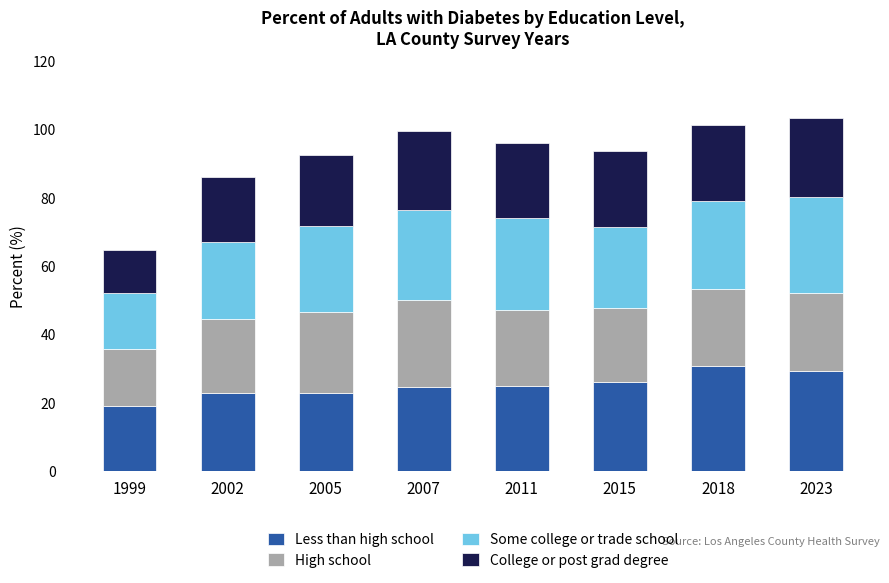

Read the Less than high school value at 2005.

22.8